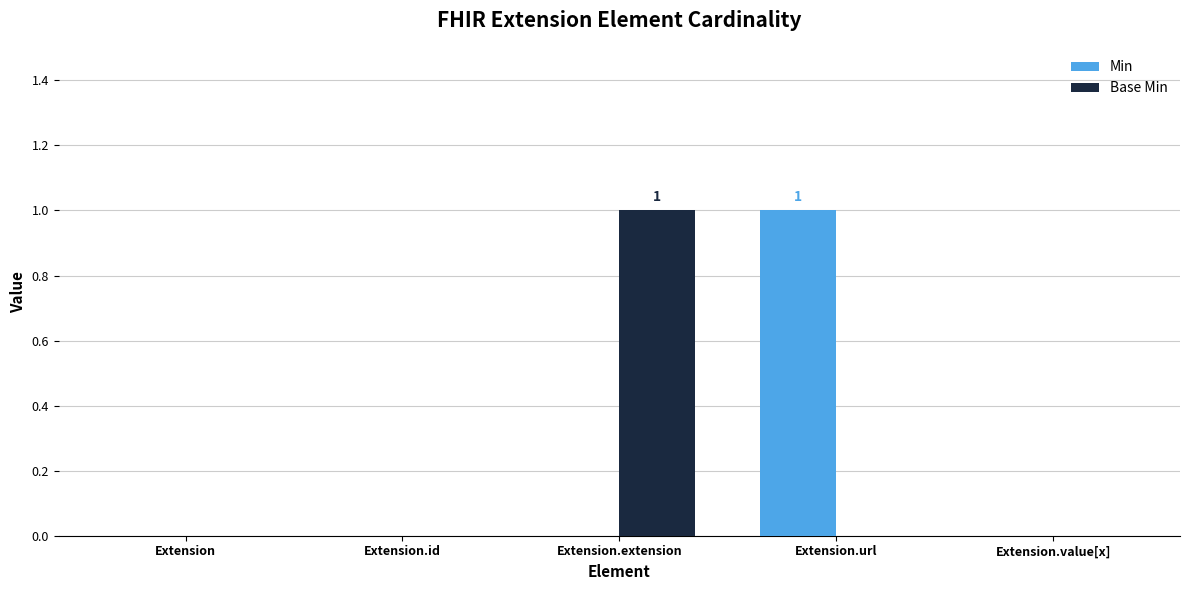

Is the value of Min at Extension.extension greater than the value of Base Min at Extension.extension?

No